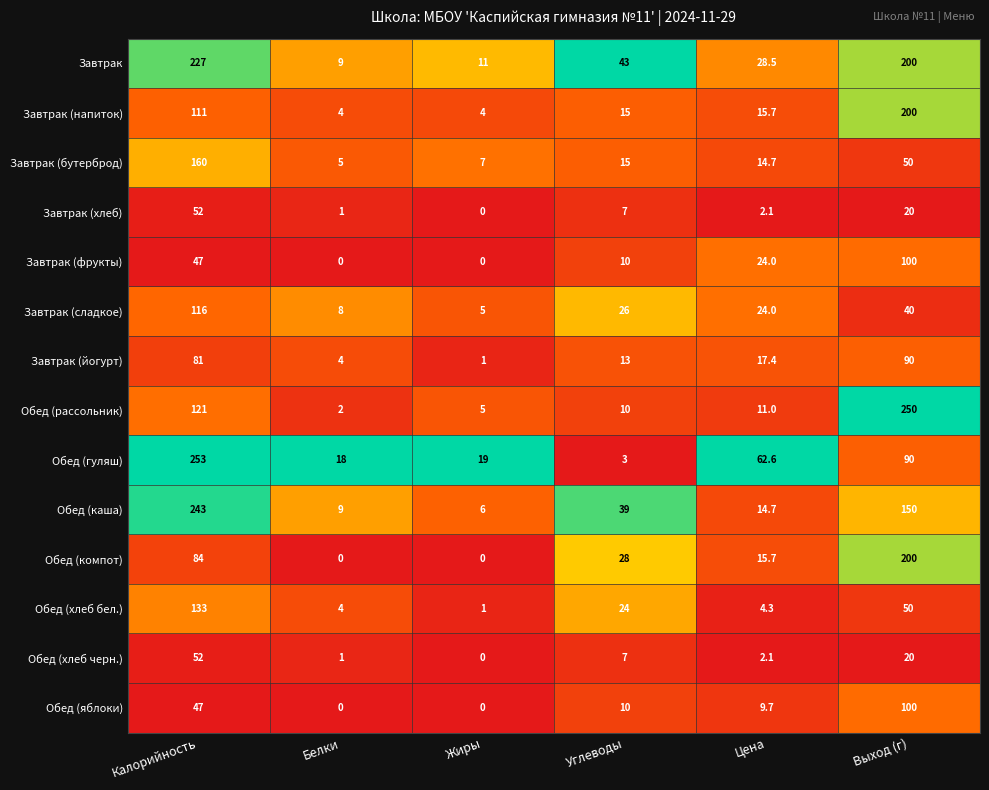

Between Жиры and Выход (г), which series saw the biggest shift?

Обед (рассольник)